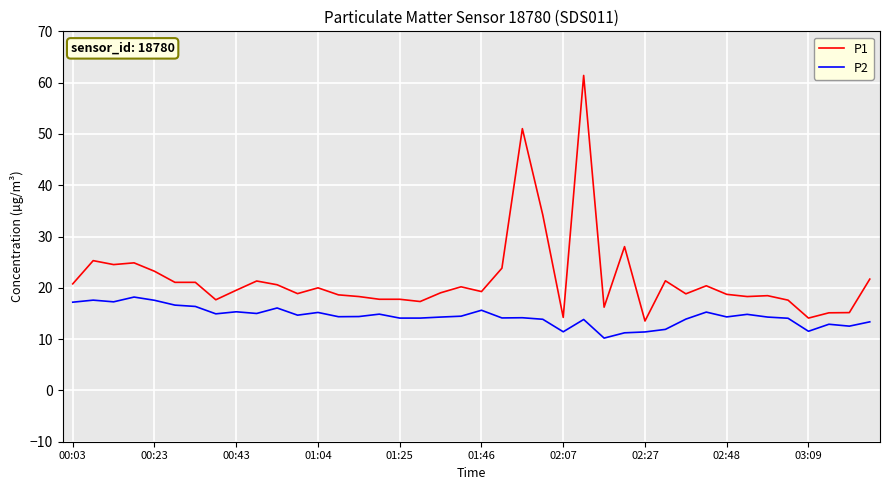

True or false: P1 and P2 intersect in this chart.

False